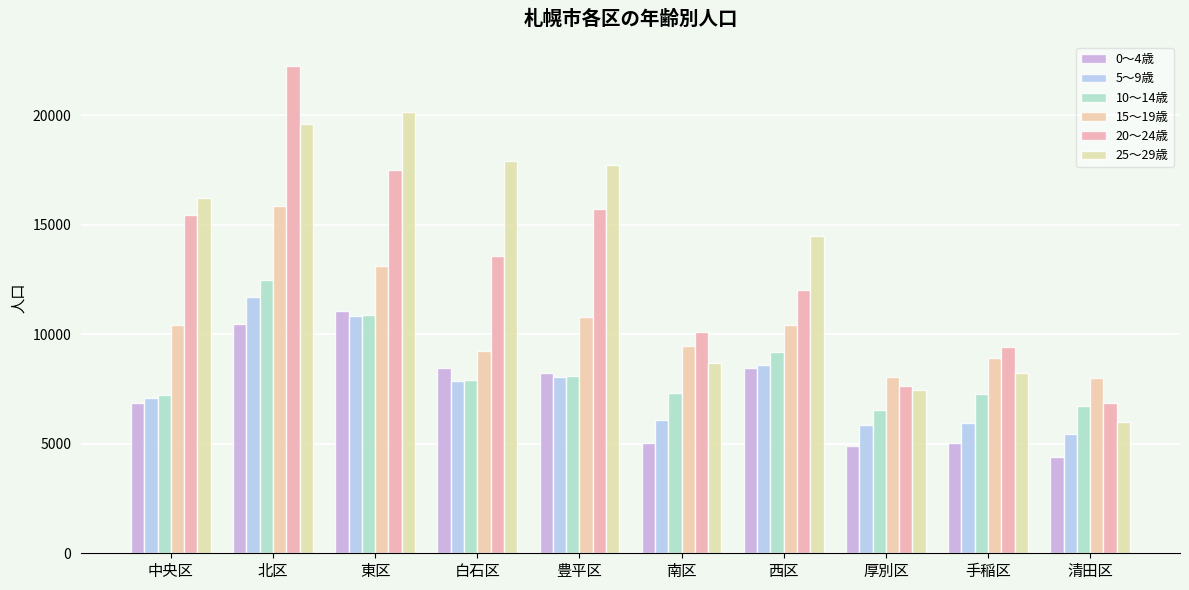

At which category is the sum across all series the highest?

北区